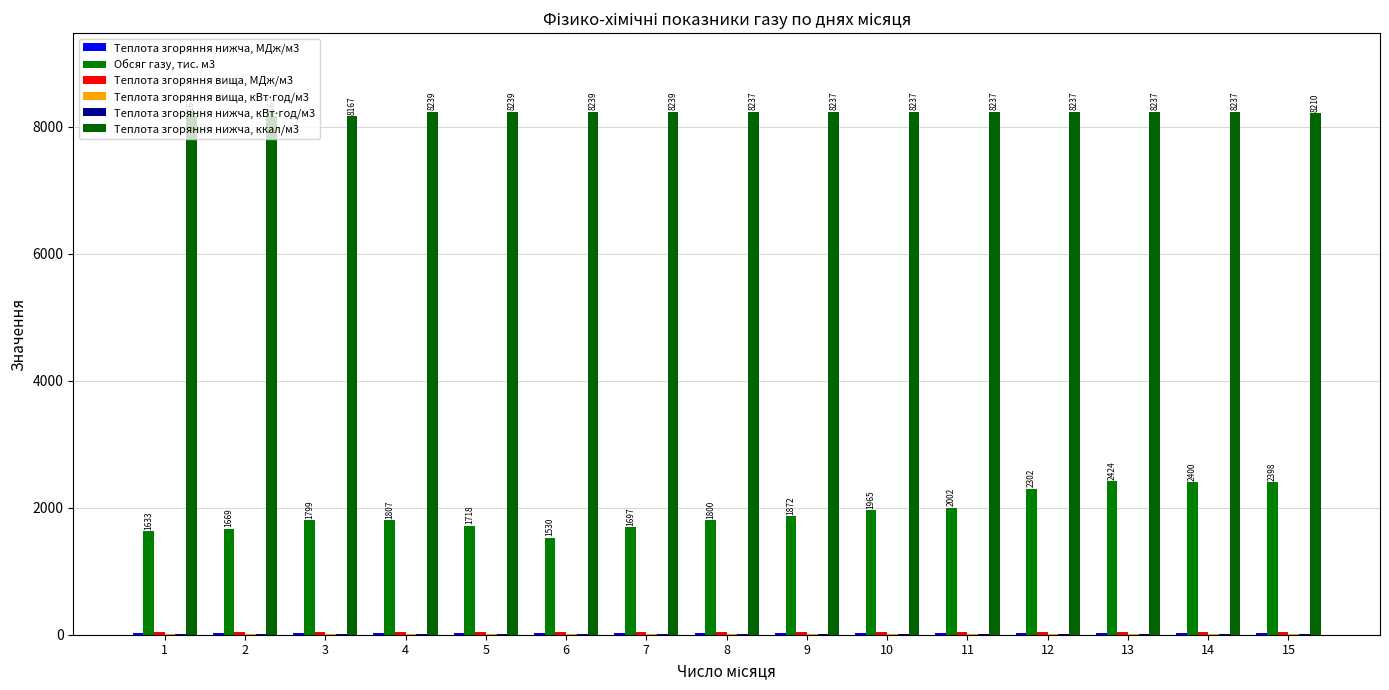

What is the maximum value shown in the chart?

8238.9